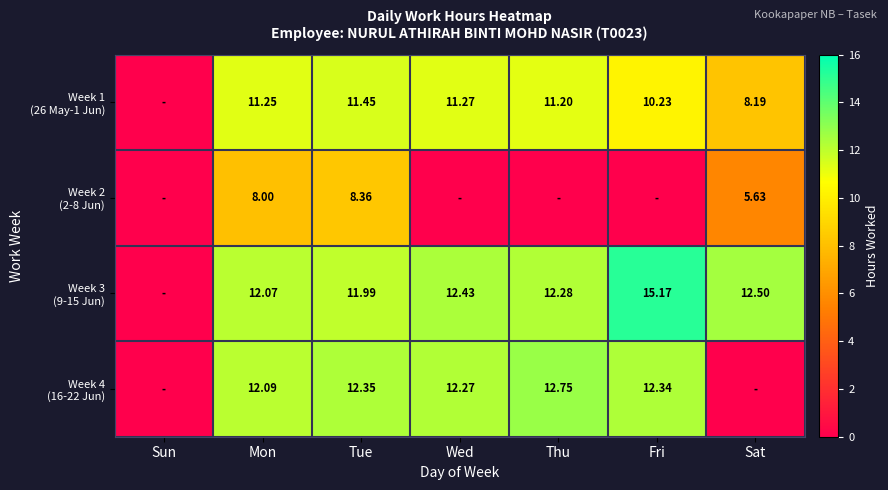

How many positive values does the Week 3 (9-15 Jun) series have?

6